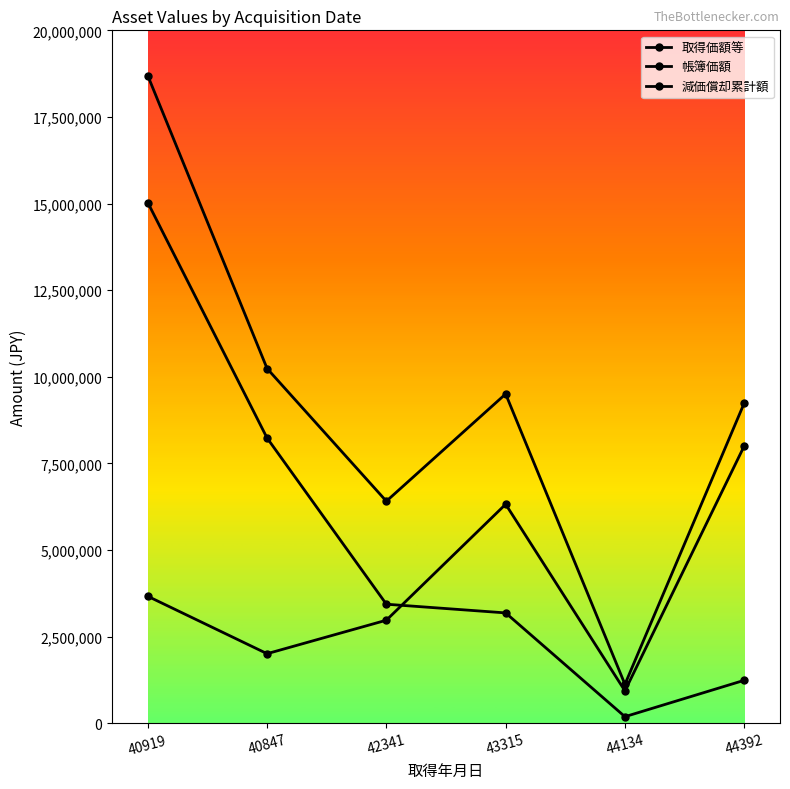

What is the difference between the highest and lowest values at 44134?

933504